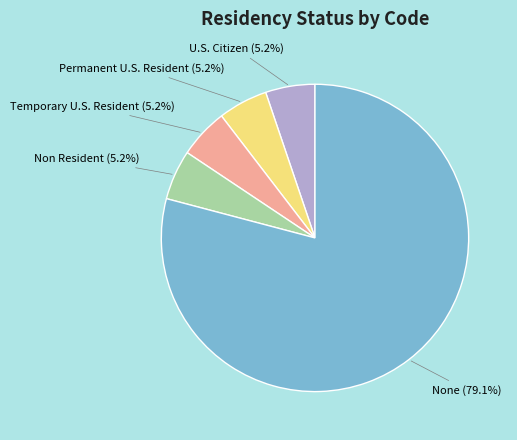

How many segments does this pie chart have?

5